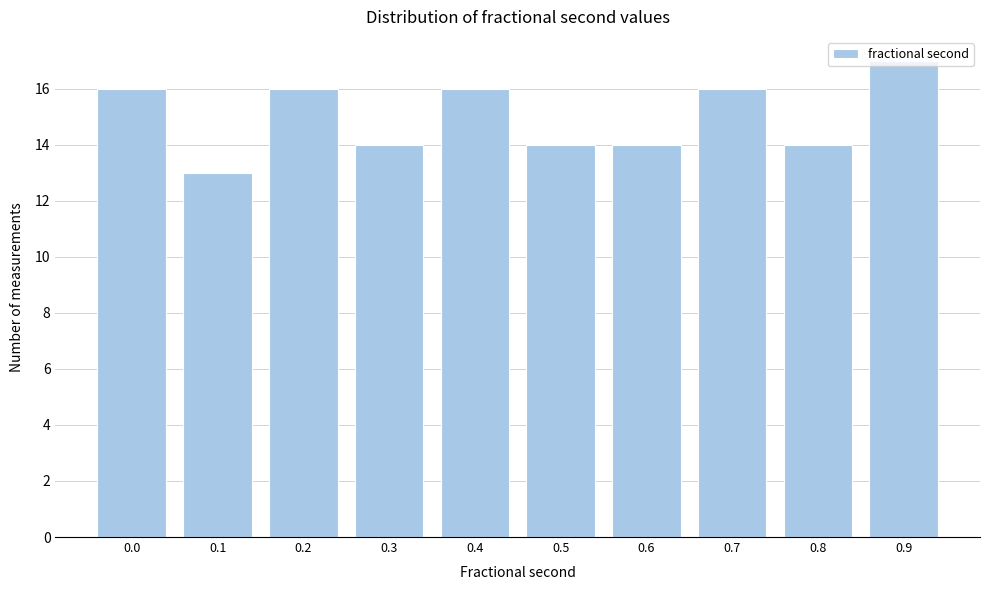

Approximately how many times larger is the value at 0.8 compared to 0.9?

0.8